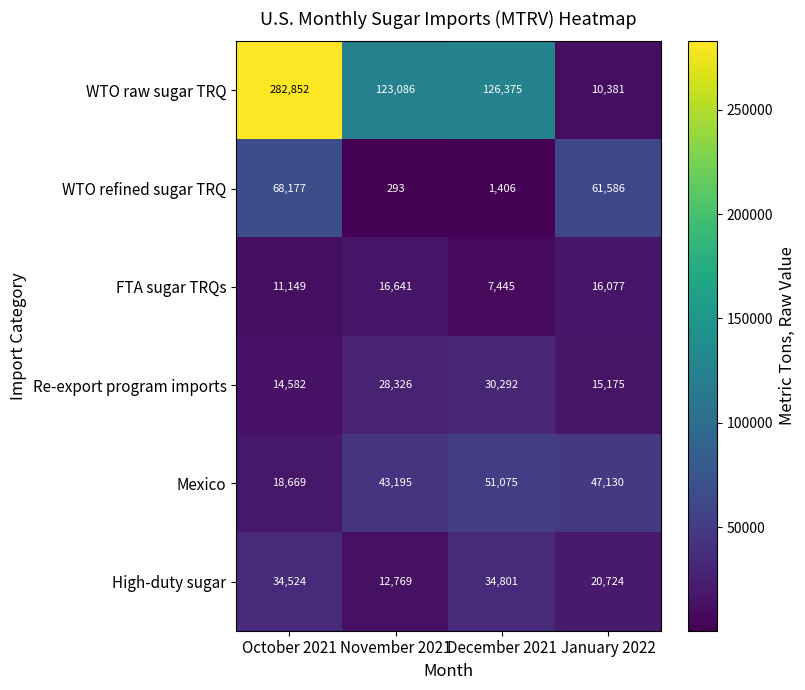

What is the difference between the maximum and minimum values in the Re-export program imports series?

15710